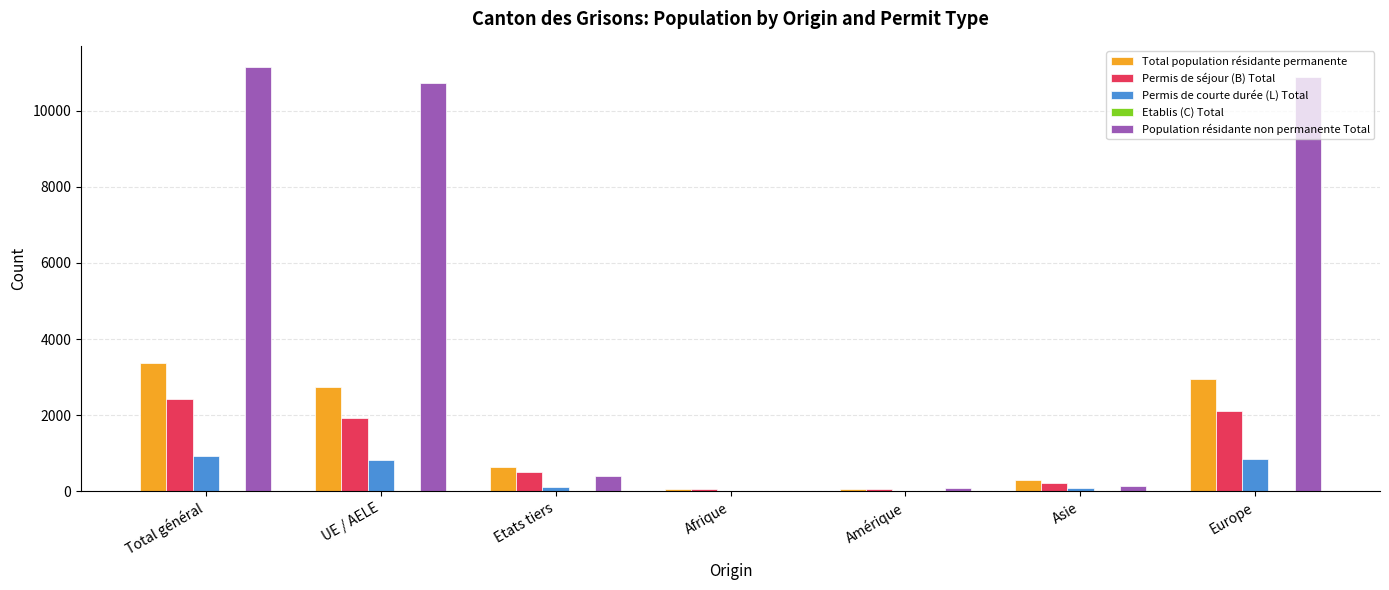

How many groups of bars are there?

7